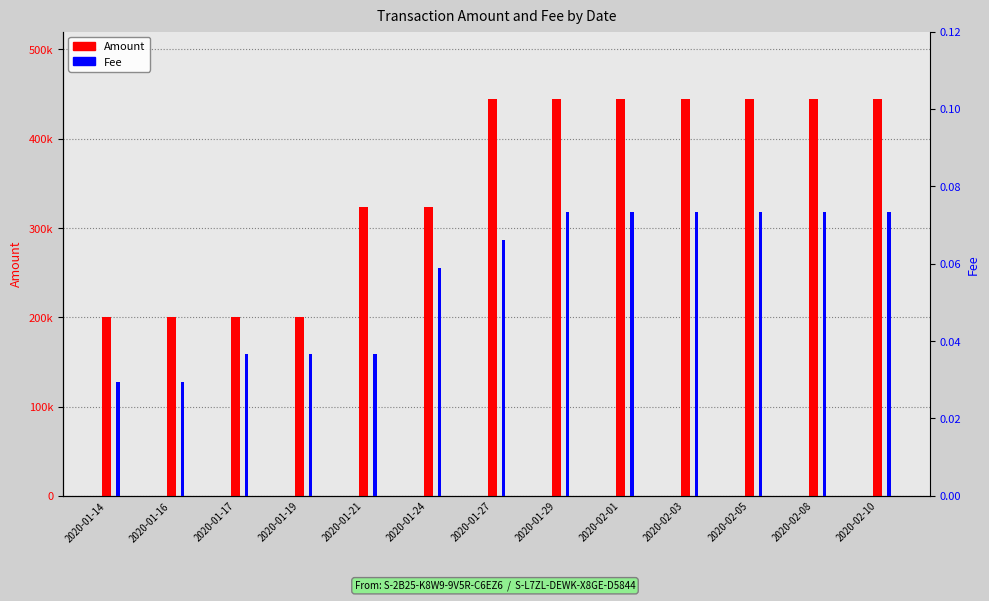

Rank the categories by Fee value from lowest to highest.

2020-01-14, 2020-01-16, 2020-01-17, 2020-01-19, 2020-01-21, 2020-01-24, 2020-01-27, 2020-01-29, 2020-02-01, 2020-02-03, 2020-02-05, 2020-02-08, 2020-02-10